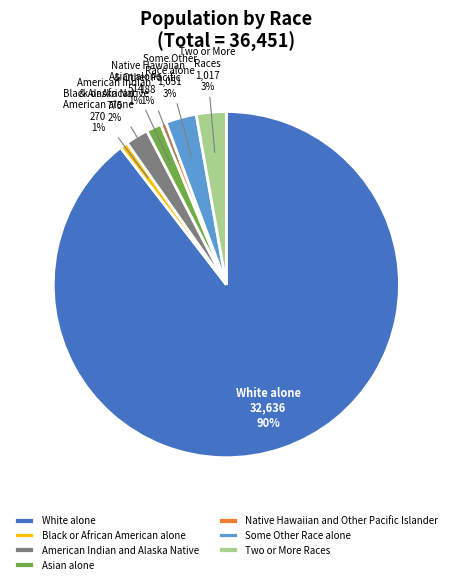

How many segments does this pie chart have?

7